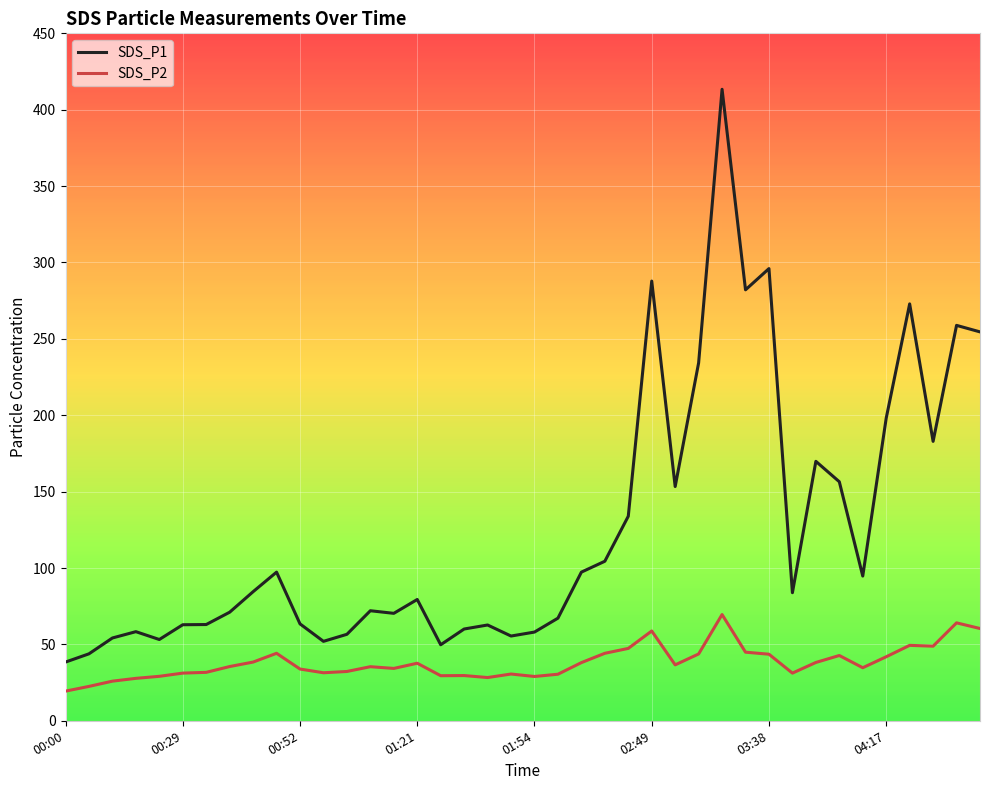

What is the difference between the maximum and minimum values in the SDS_P1 series?

374.9